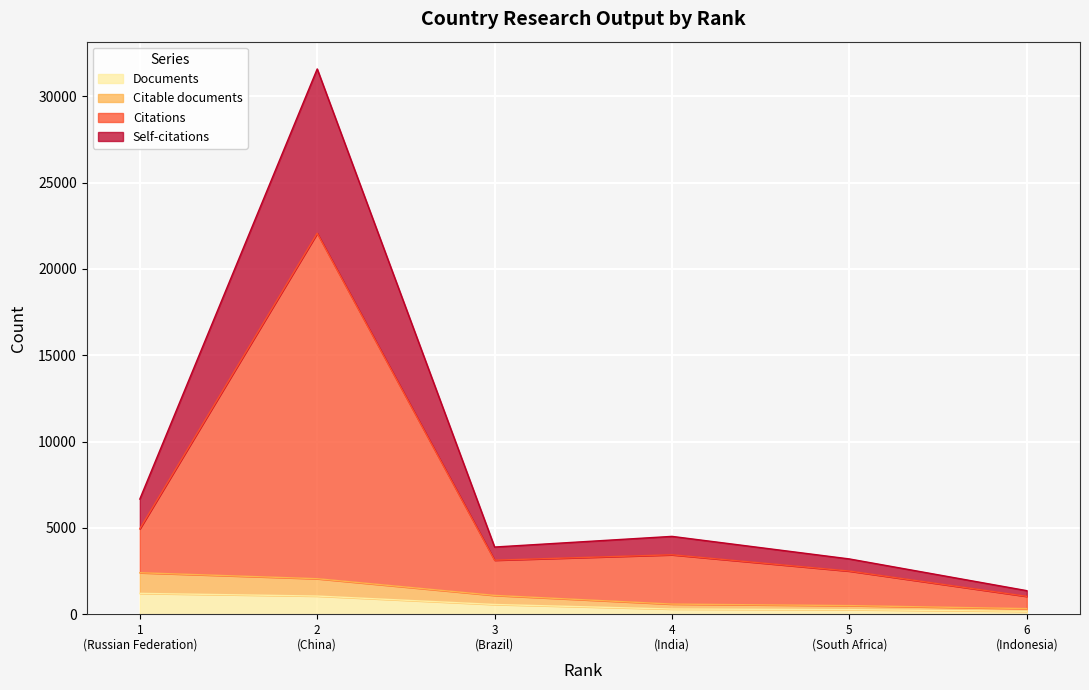

True or false: Citable documents and Citations intersect in this chart.

False